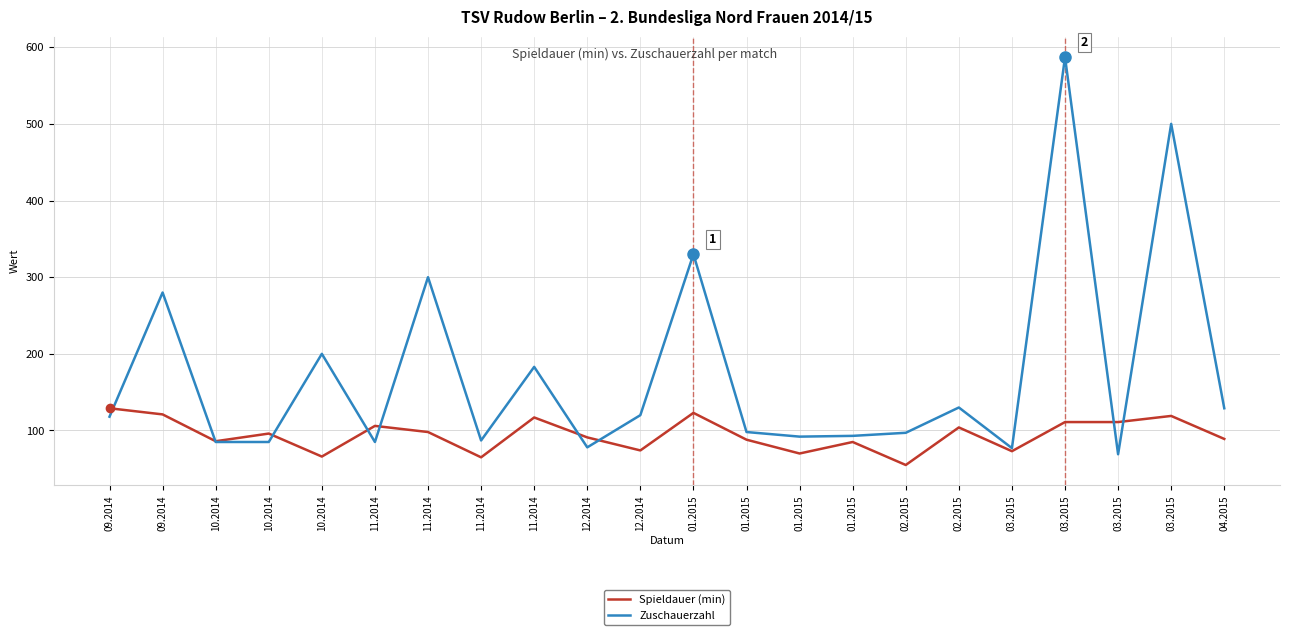

In Zuschauerzahl, how many points are higher than both neighbors (excluding endpoints)?

8